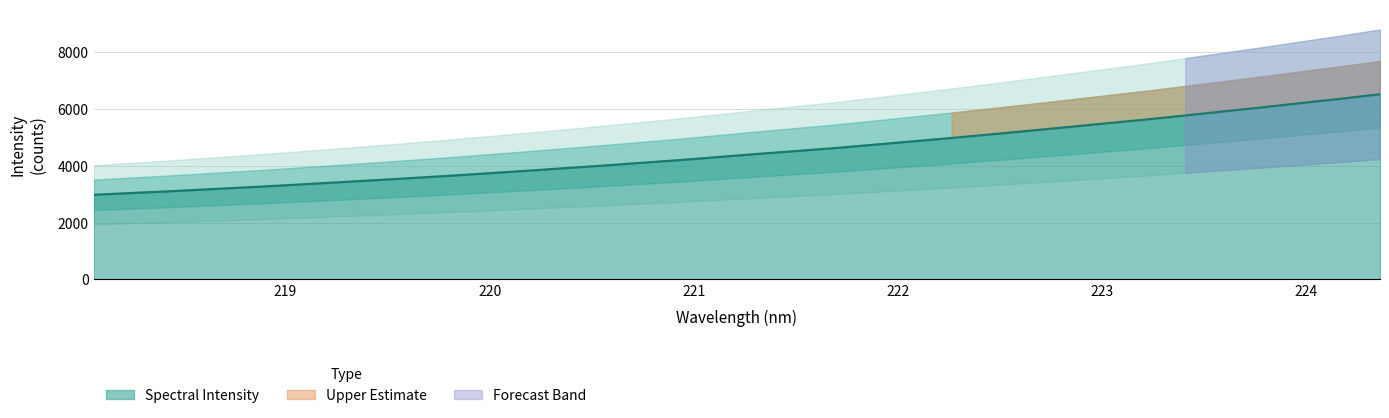

What is the value of the 2nd point from the left?

3038.5